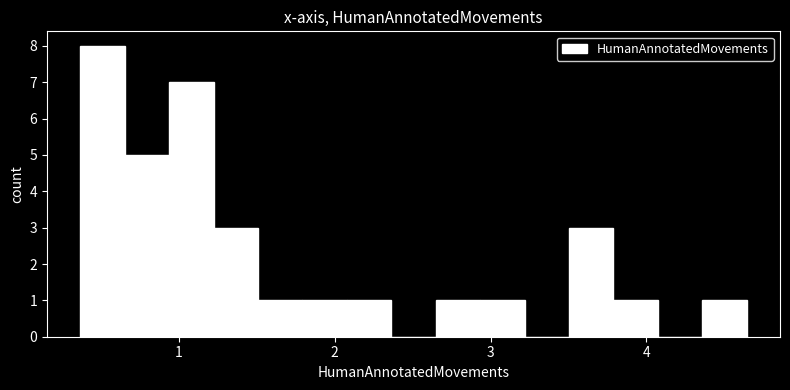

Around what value on the x-axis is the tallest bar? Give the approximate position of its centre, as read against the axis.

0.5